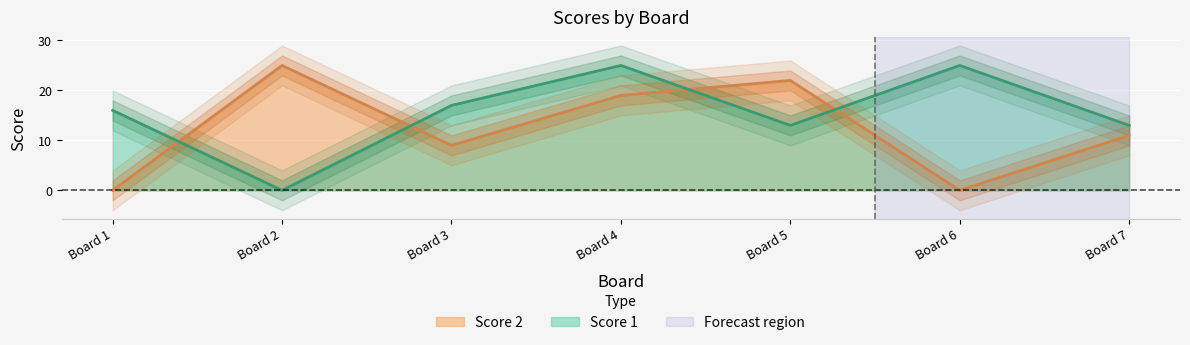

What is the value of the Score 2 point at the 7th from the left?

11